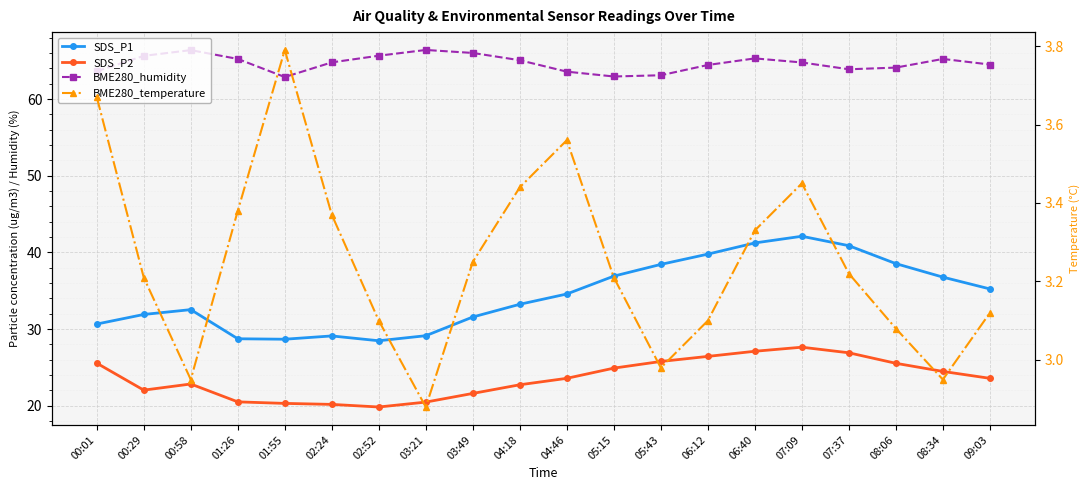

What is the sum of the SDS_P1 values at 03:21 and 04:18?

62.4